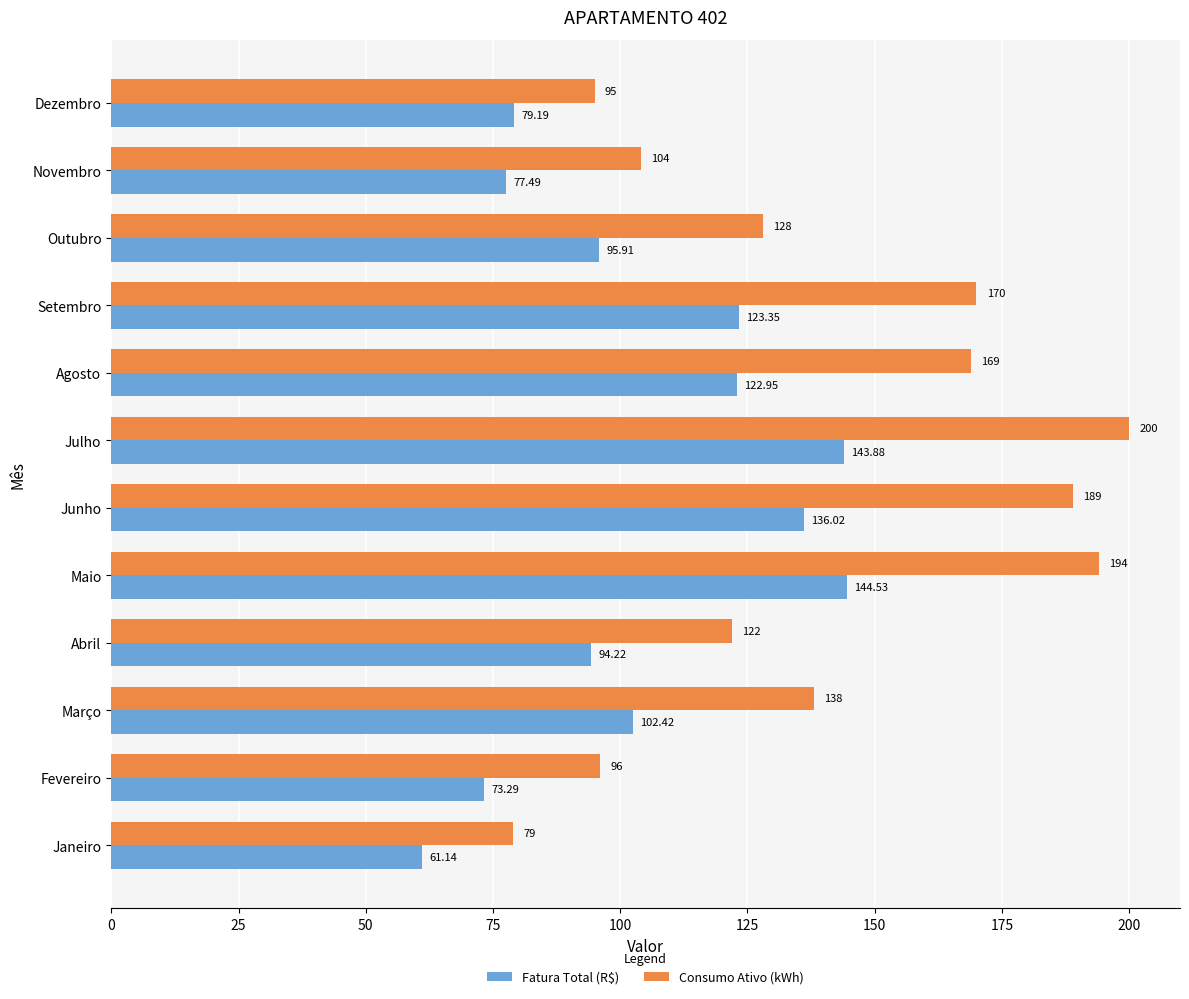

At how many categories does at least one series exceed 112?

8